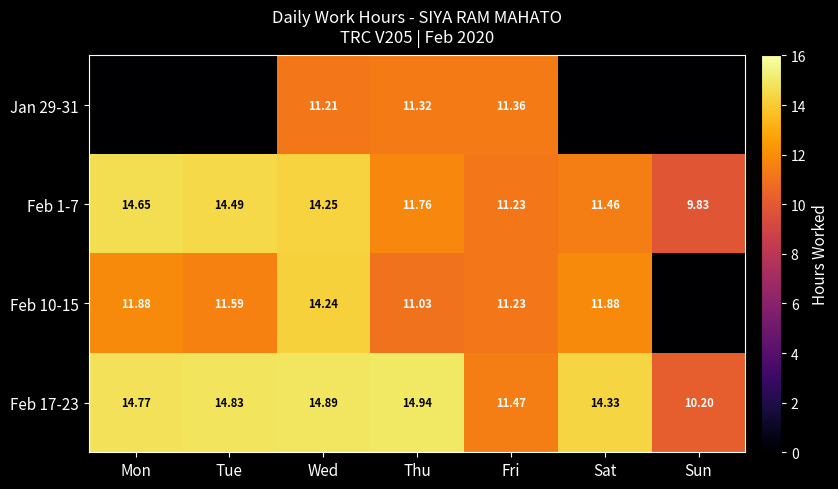

How many categories are shown in the chart?

7